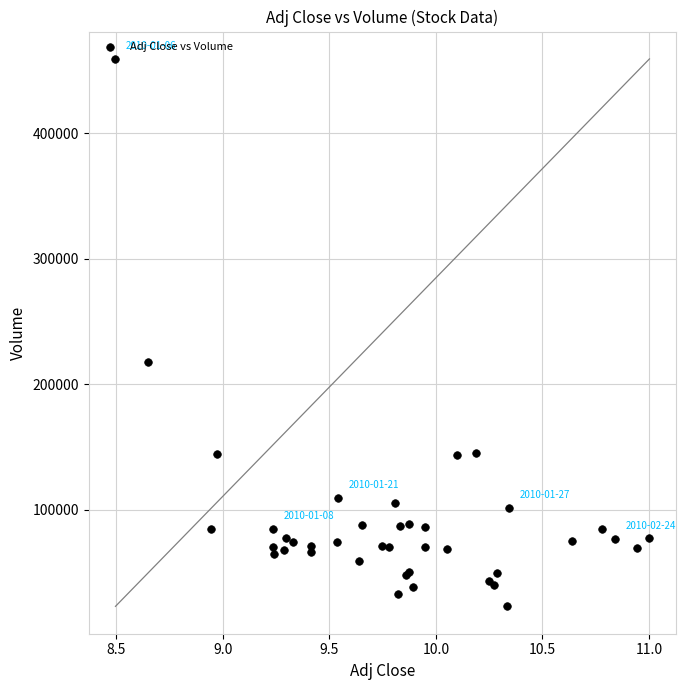

What Y value in the scatter plot is closest to 241100?

217600